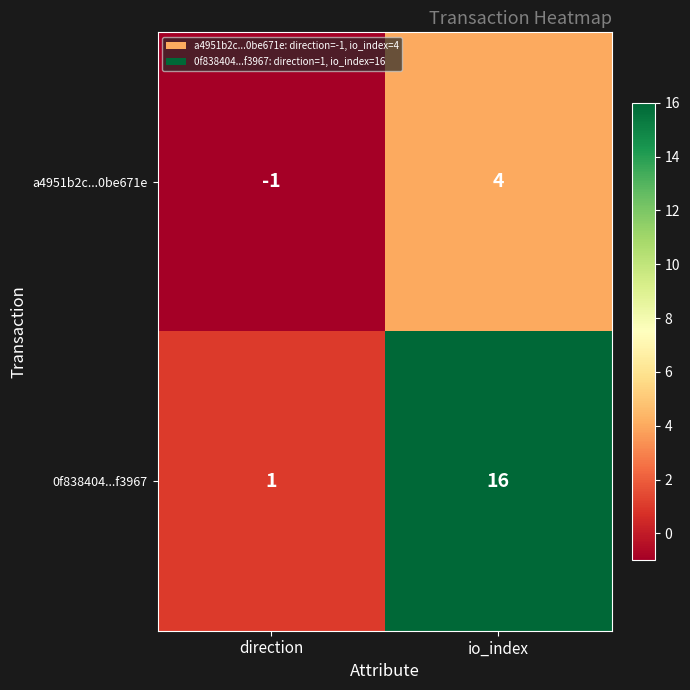

At which label is a4951b2c...0be671e closest to 1?

direction